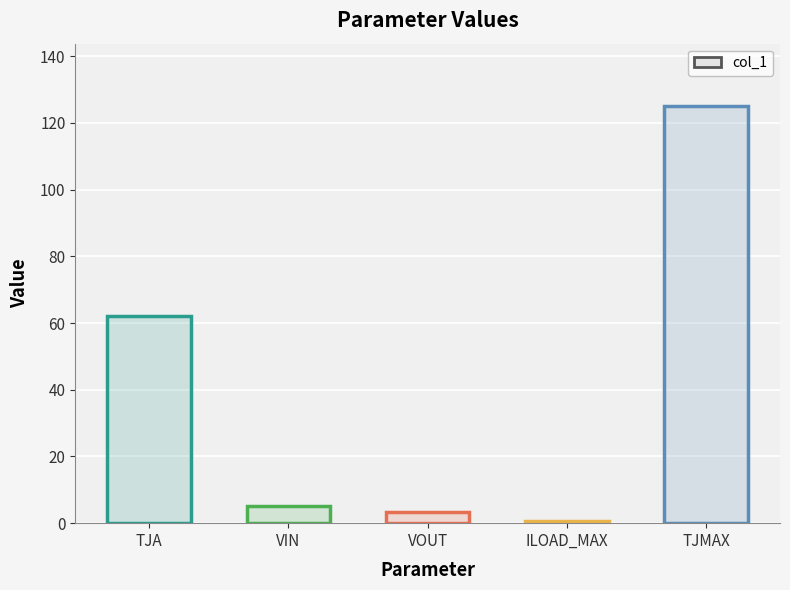

How many values are below 5?

2